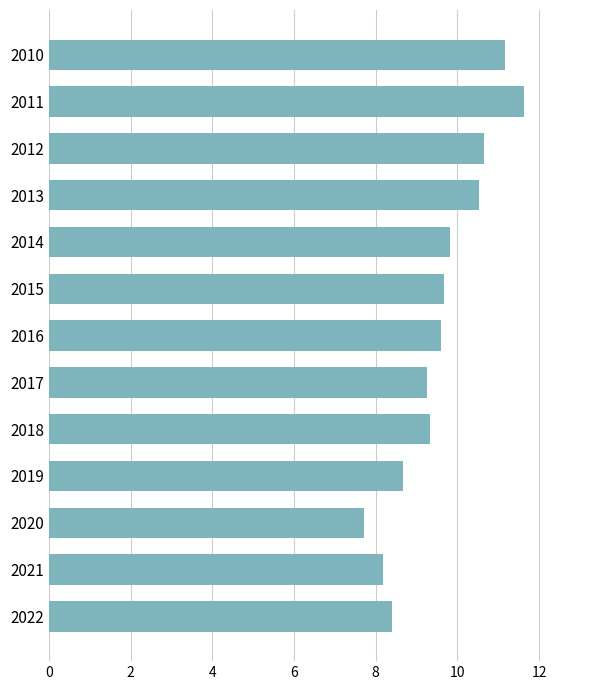

What is the average value?

9.6